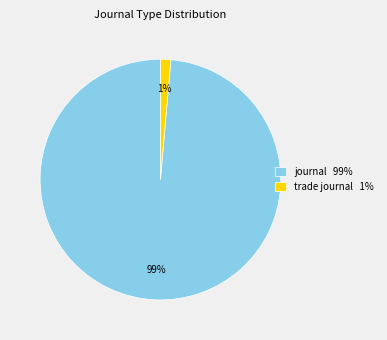

What is the largest slice in the pie chart?

journal